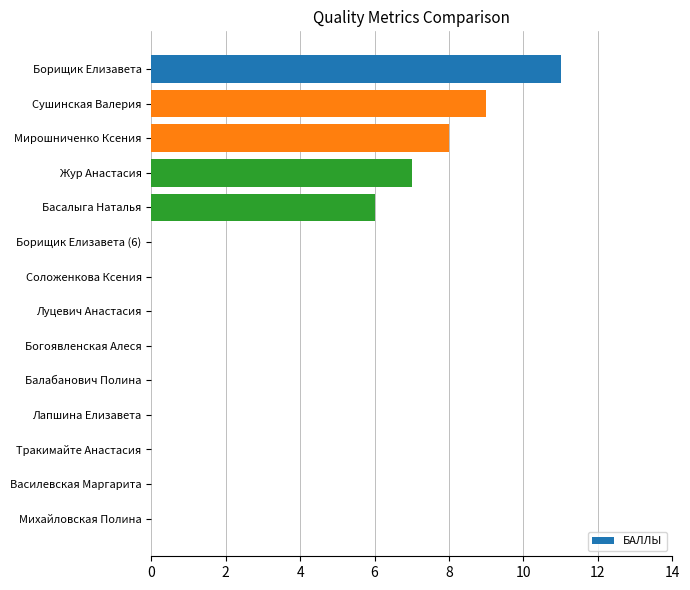

What is the change in value from Борищик Елизавета to Луцевич Анастасия?

-11